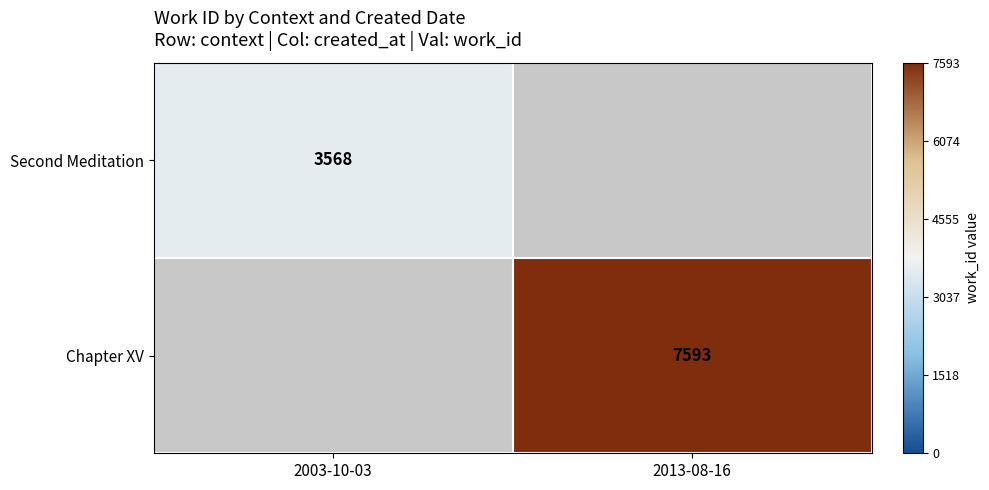

Which has a higher value, 2003-10-03 or 2013-08-16?

2013-08-16